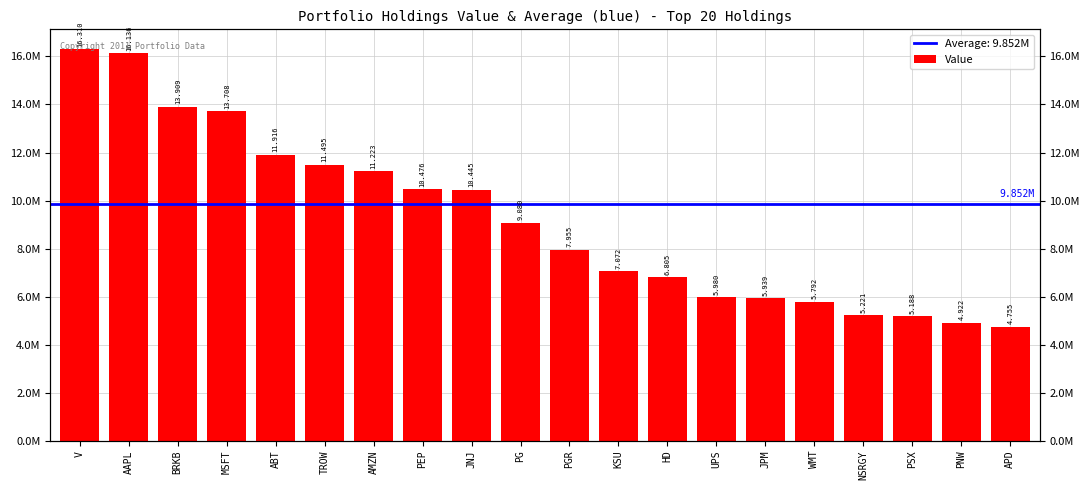

Is it true that the value at PEP is 3460509?

False